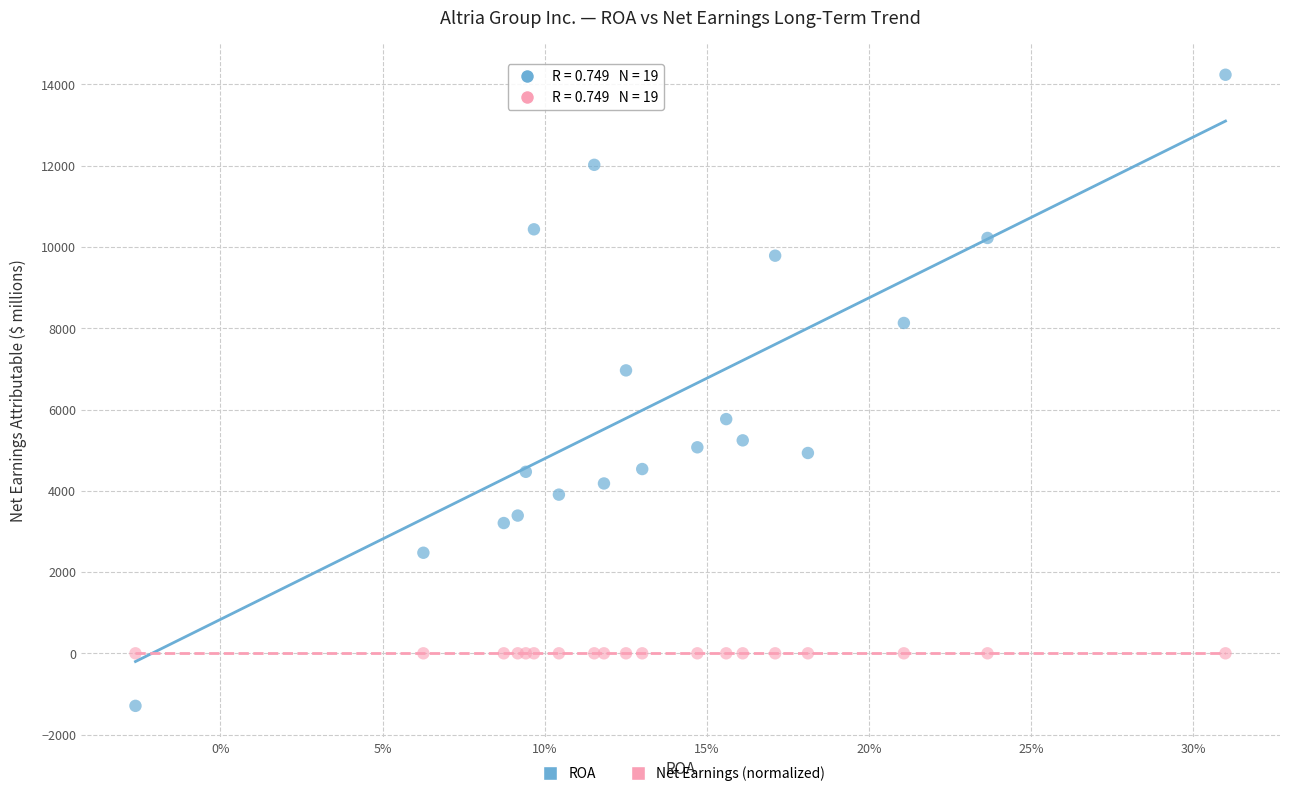

Across all series, what Y value is closest to 6473?

6963.0